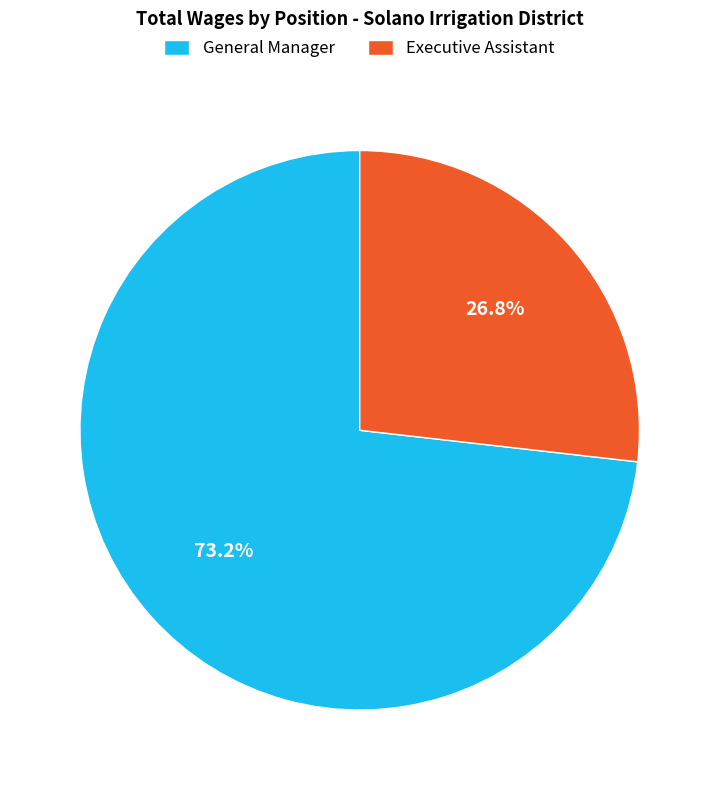

How many segments does this pie chart have?

2